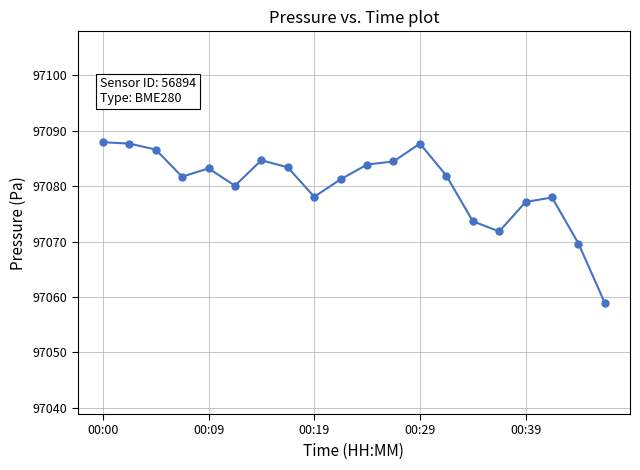

What is the maximum value shown in the chart?

97087.9